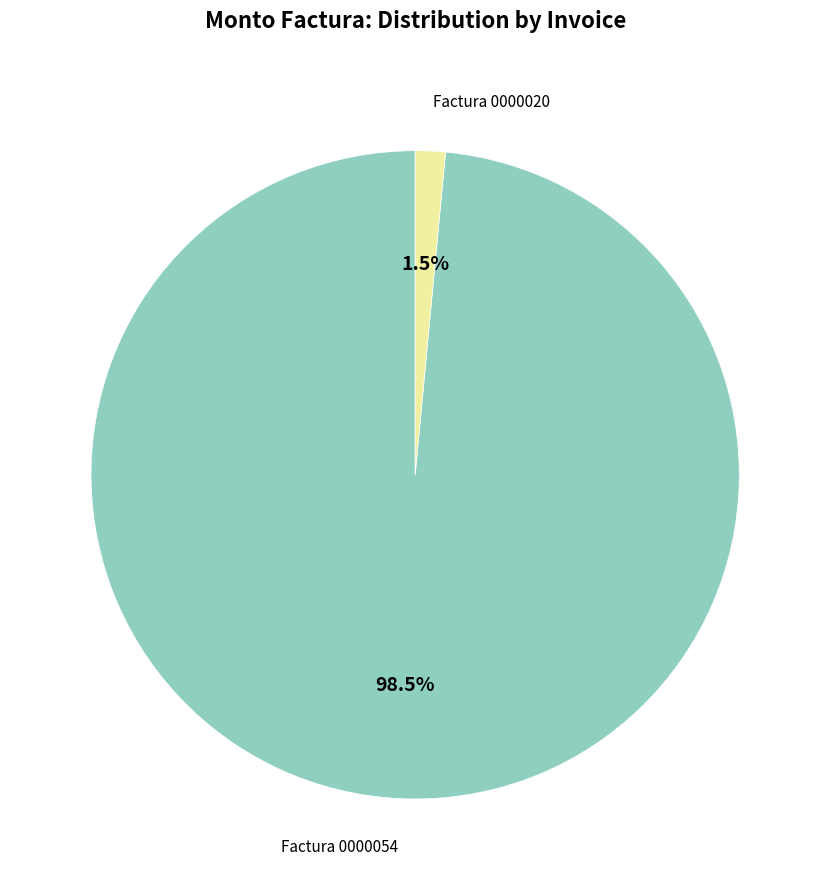

Does any single category account for the majority?

Yes